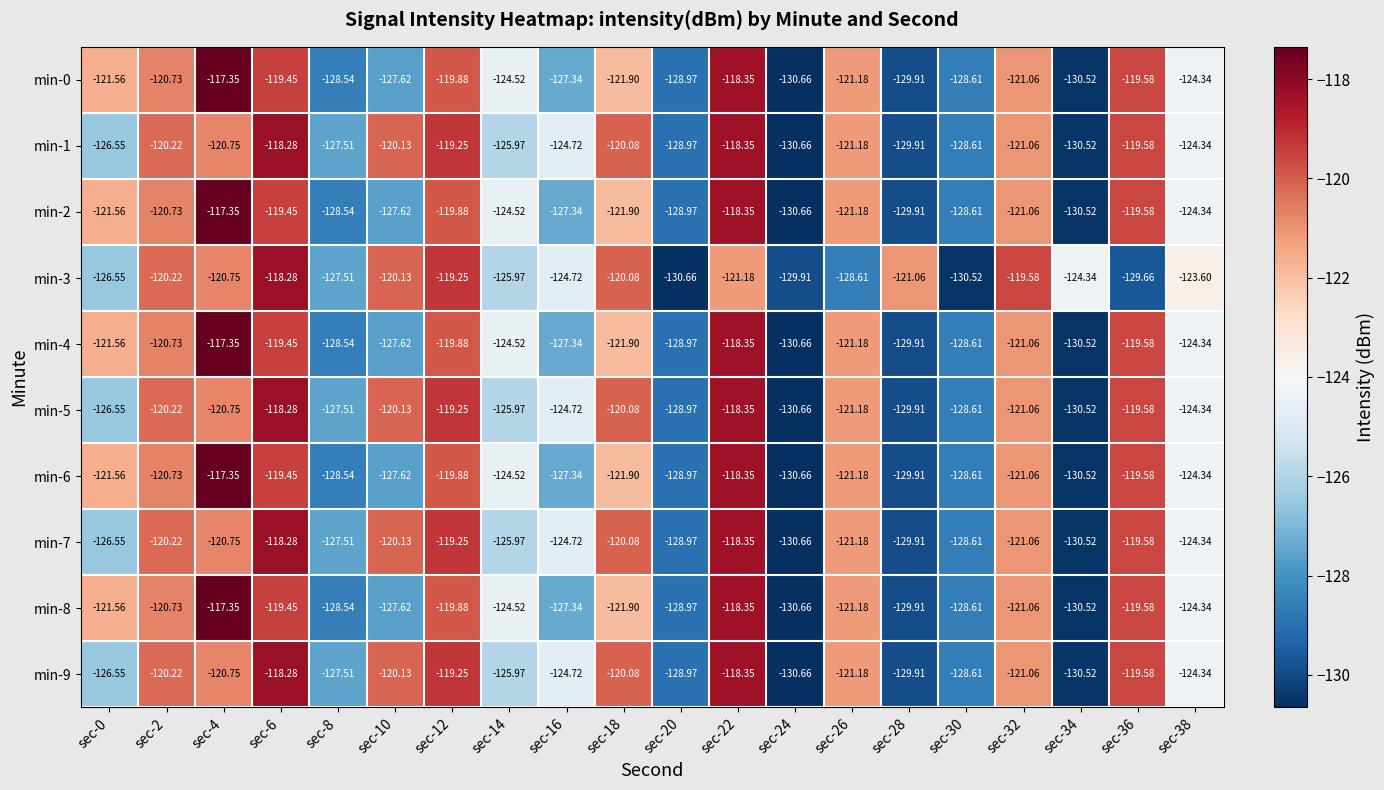

Is the value of min-9 at sec-22 greater than the value of min-2 at sec-18?

Yes